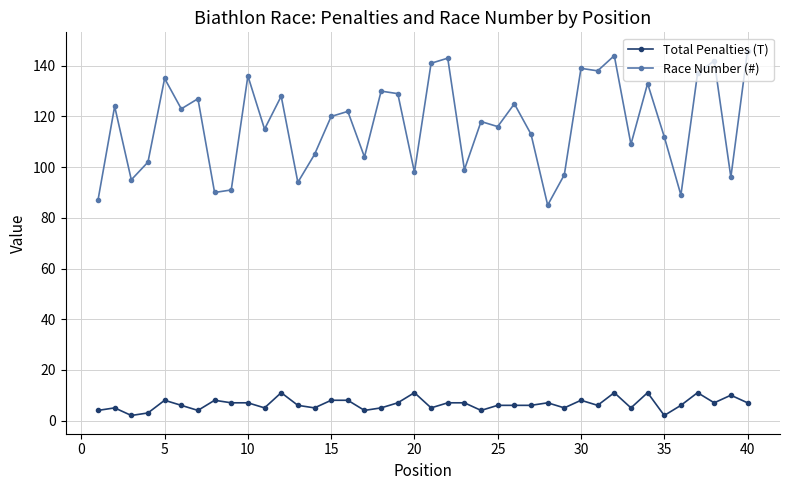

How many lines are shown in the chart?

2